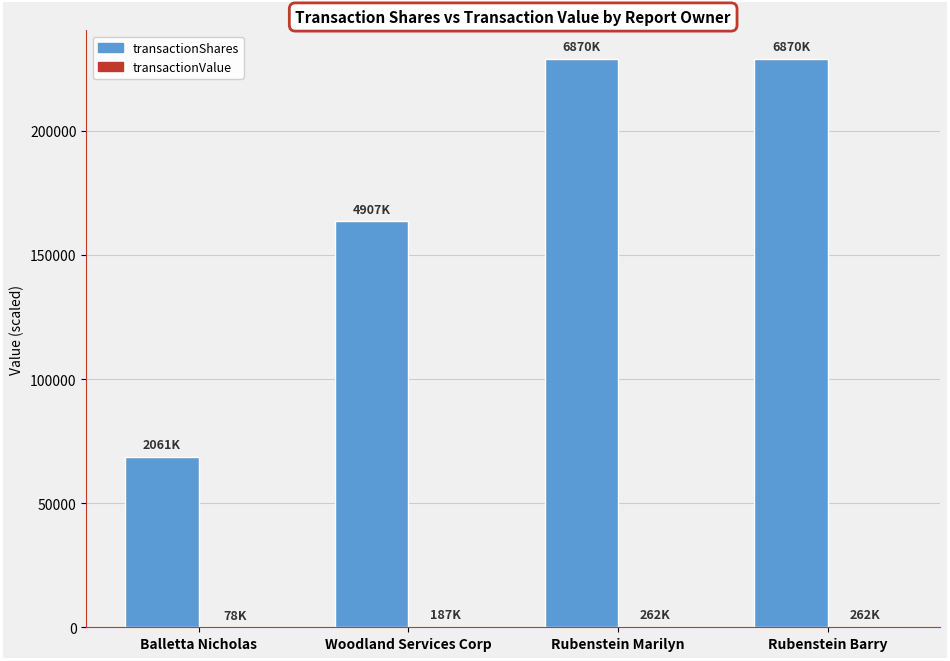

Is it true that transactionShares equals 163573.7 at Woodland Services Corp?

True